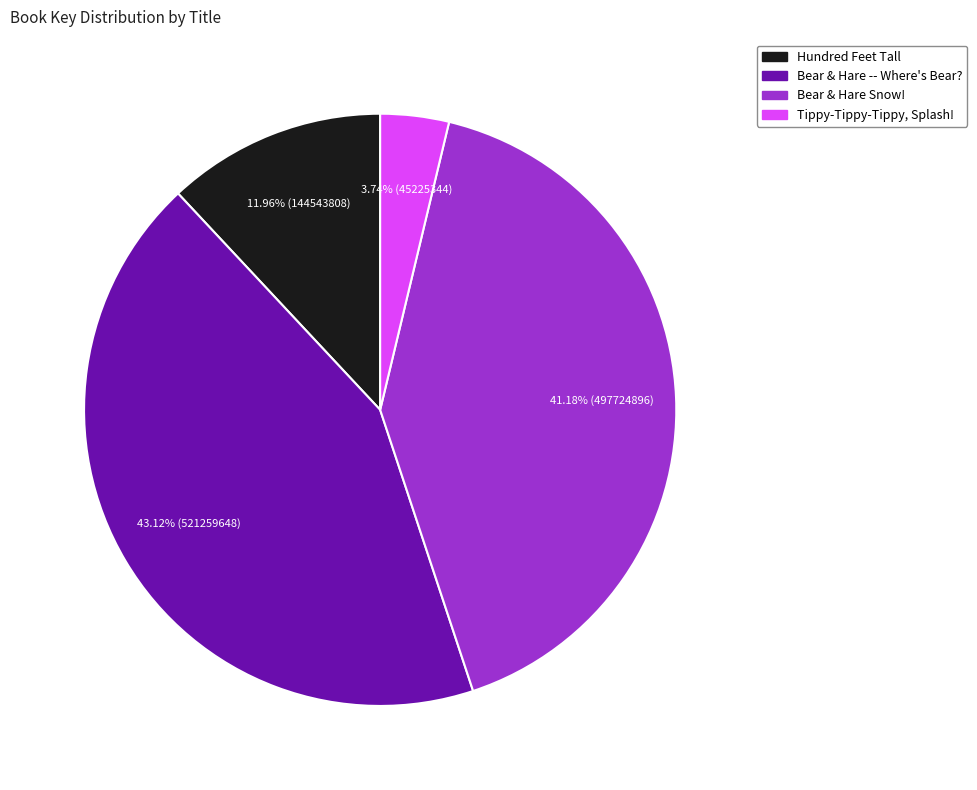

Is the sum of Bear & Hare -- Where's Bear? and Hundred Feet Tall greater than half?

Yes